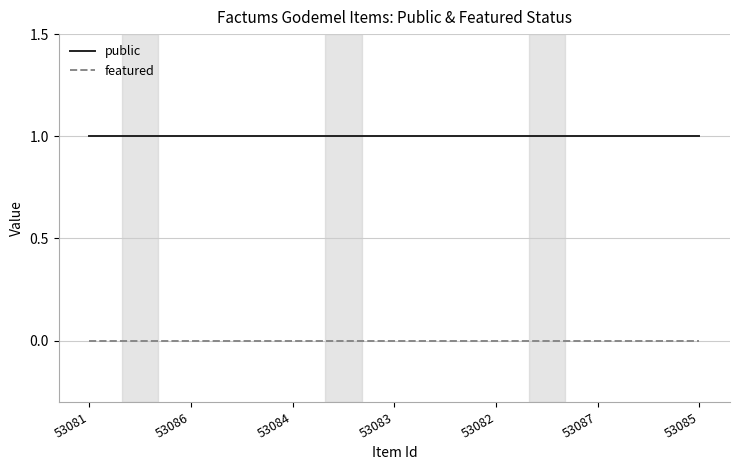

What position from the right is 53085?

1